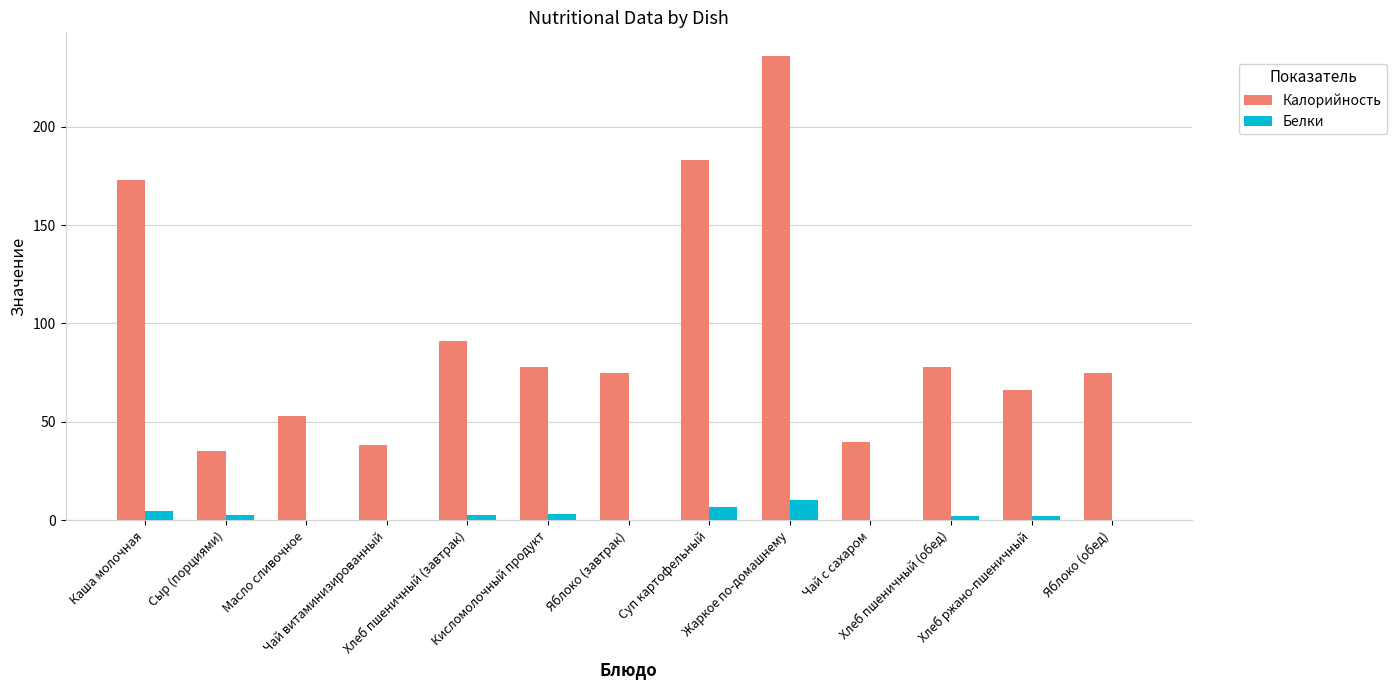

Count the number of data series in this chart.

2